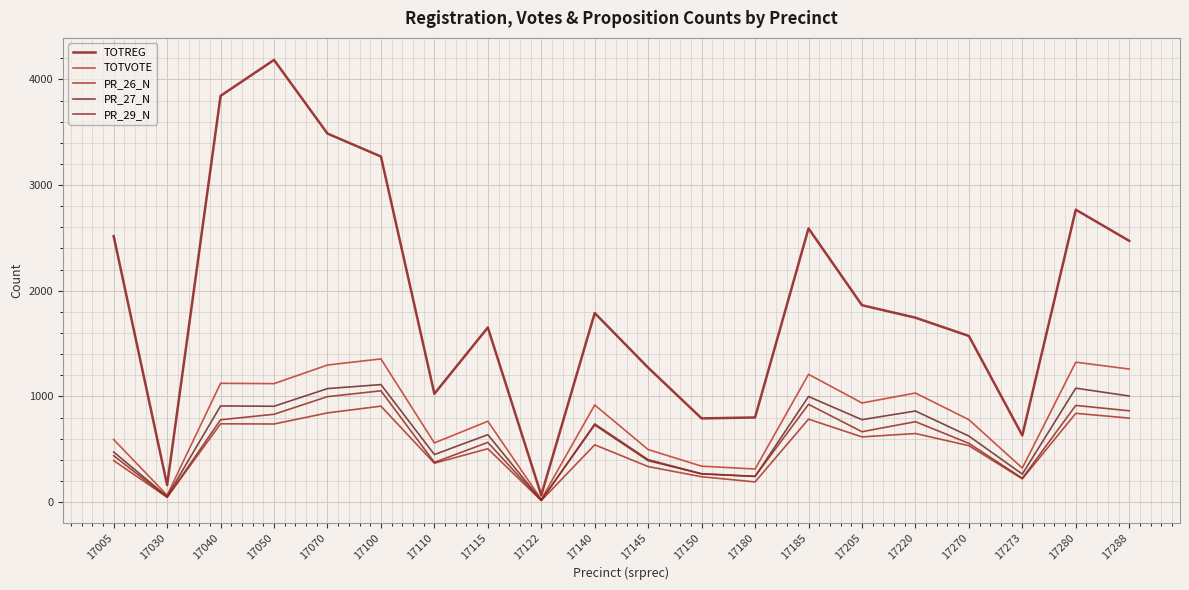

What is the difference between the highest and lowest values at 17145?

936